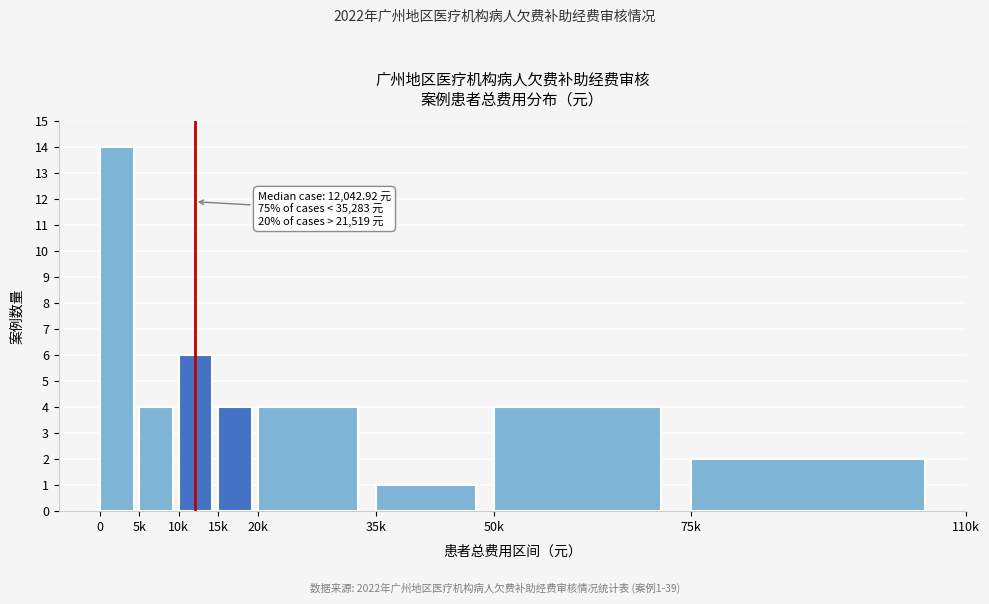

Reading left to right, what are all the values shown in this chart?

0=14	5k=4	10k=6	15k=4	20k=4	35k=1	50k=4	75k=2